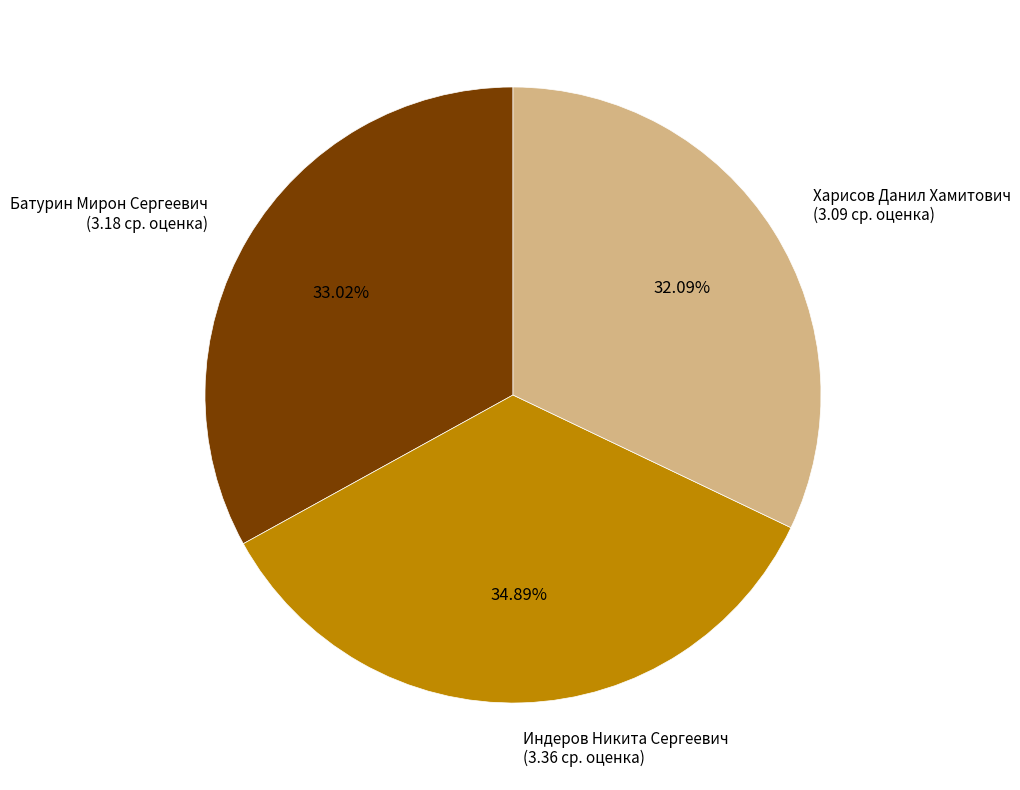

To the nearest percent, what portion does Харисов Данил Хамитович represent?

32%